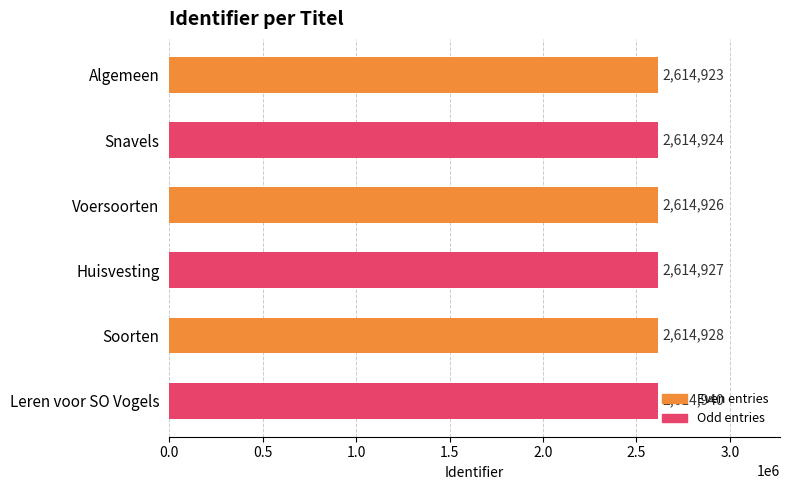

At which label is the value closest to 2614931?

Soorten